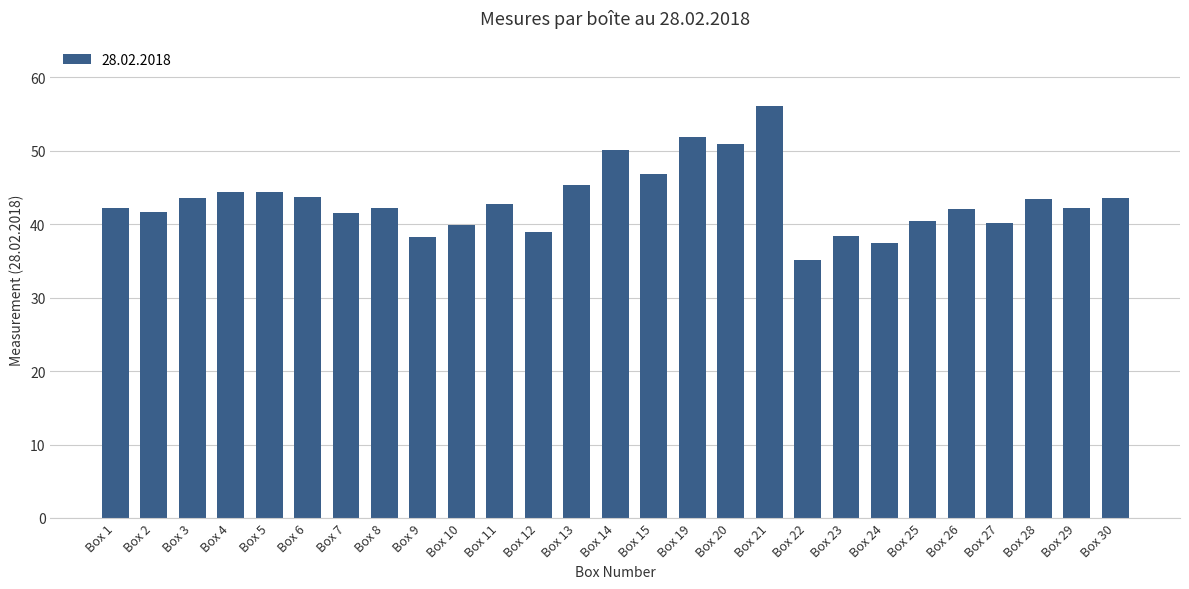

What is the average value?

43.2